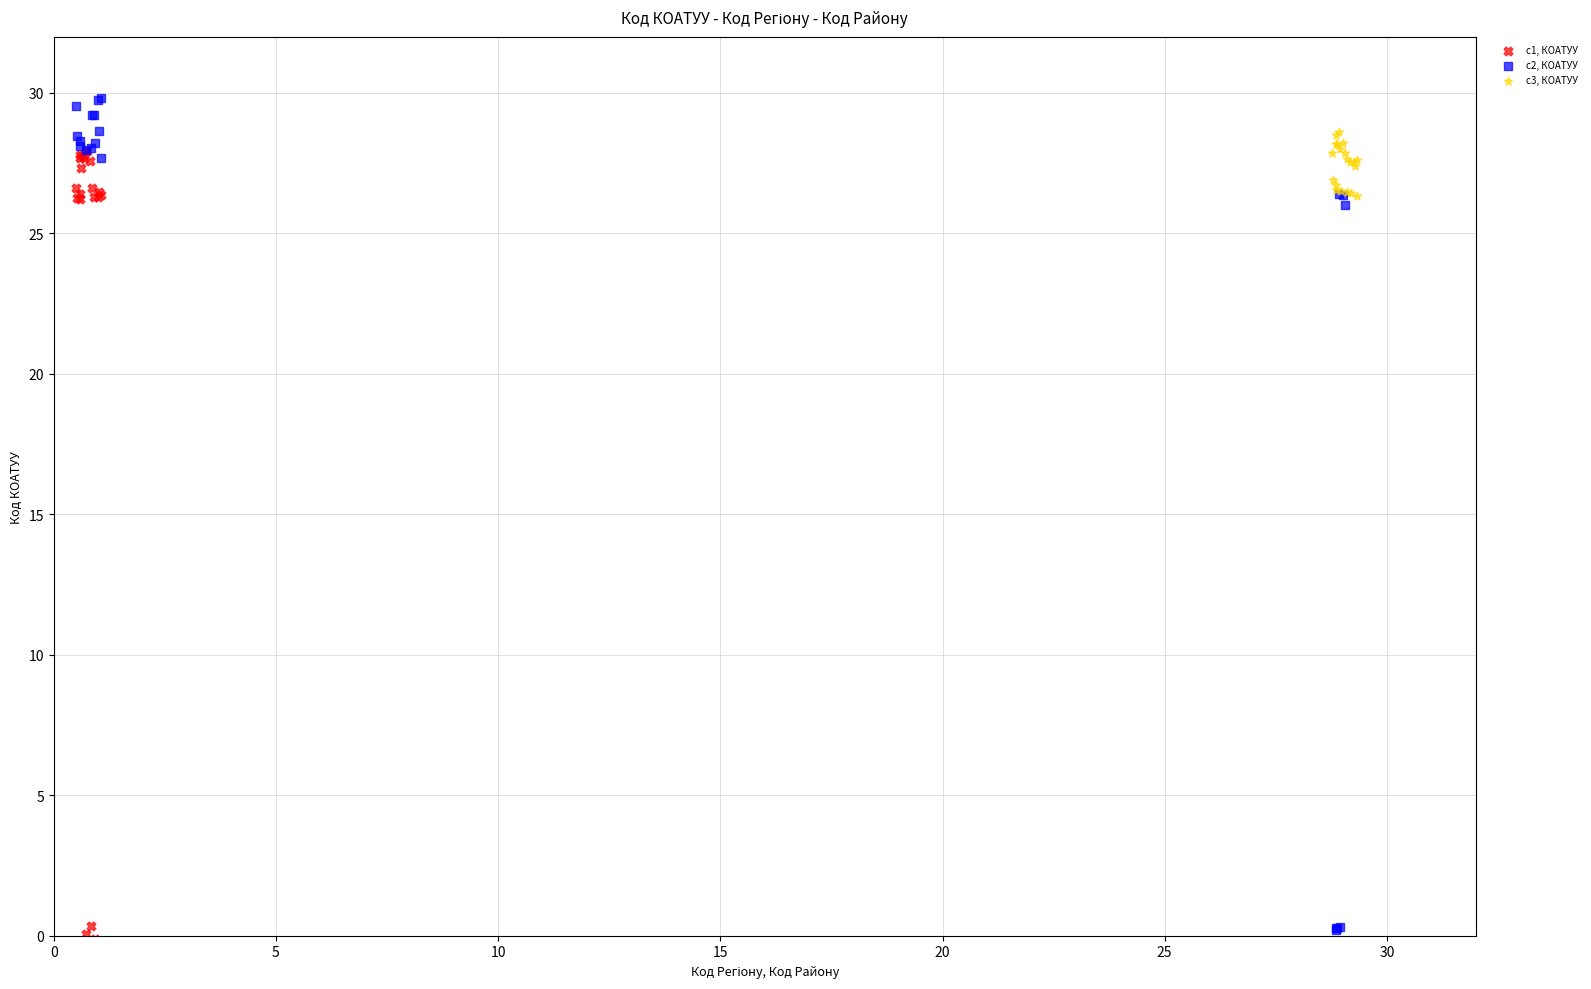

Which series contains the lowest Y value?

c1, КОАТУУ